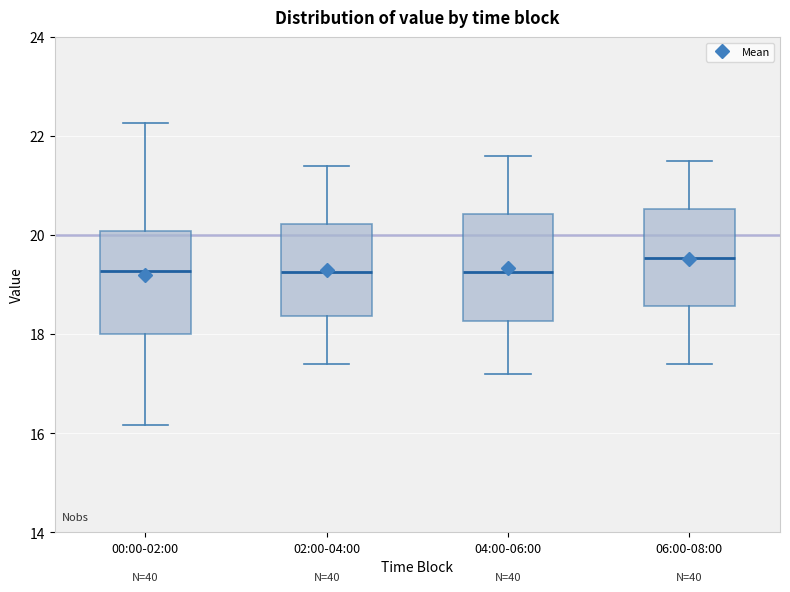

Where does the upper whisker of the box for 00:00-02:00 end on the y-axis? The values are not printed on the chart, so give them approximately, as read against the axis.

22.2